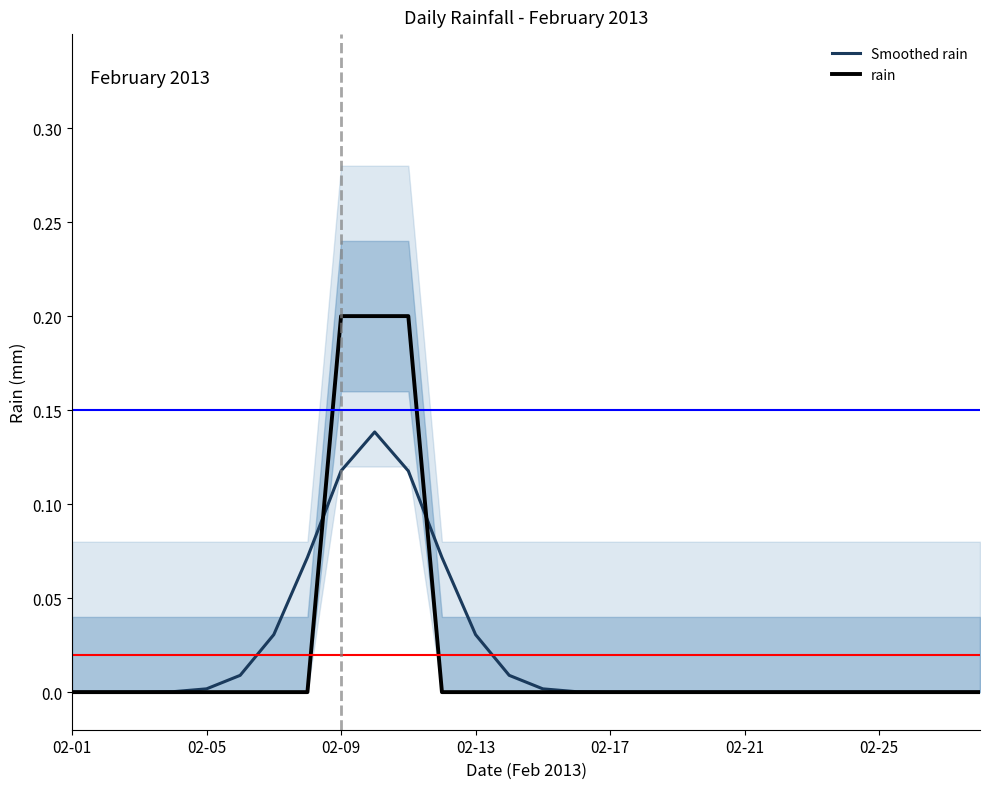

After their last crossing, which series has the higher values: rain or Smoothed rain?

Smoothed rain